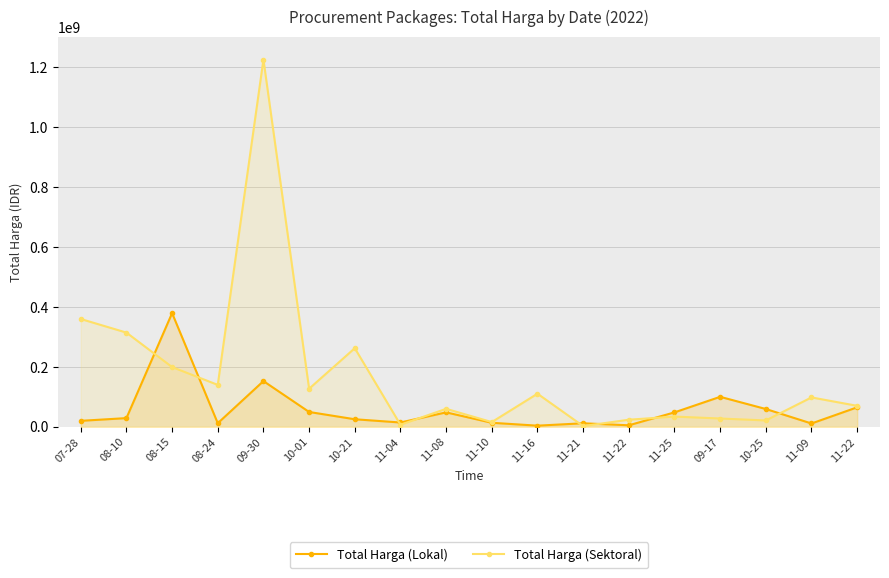

The Total Harga (Sektoral) series shows 37214008 at 11-16. True or false?

False